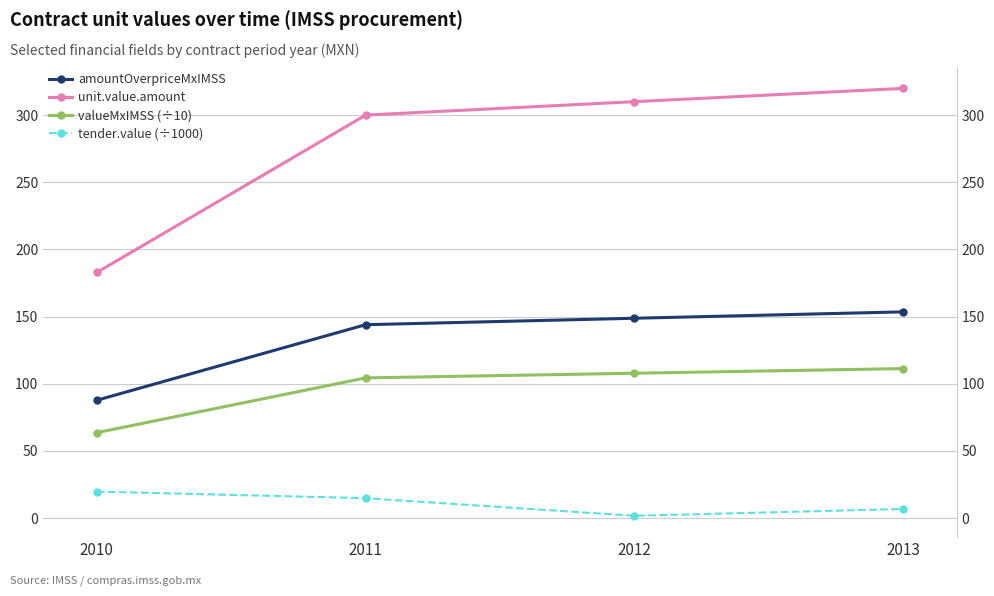

How many lines are shown in the chart?

4